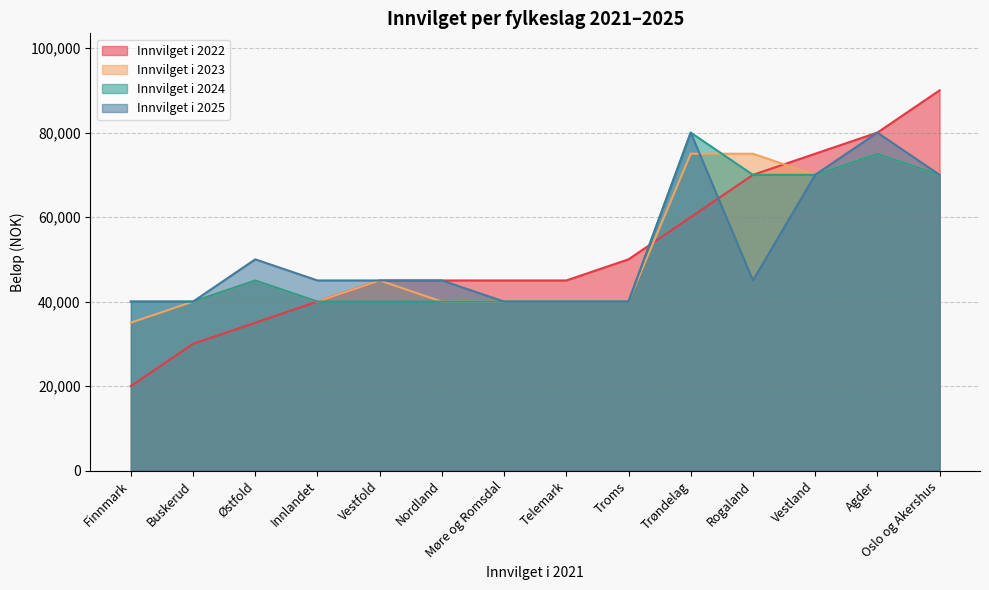

What is the smallest value displayed?

20000